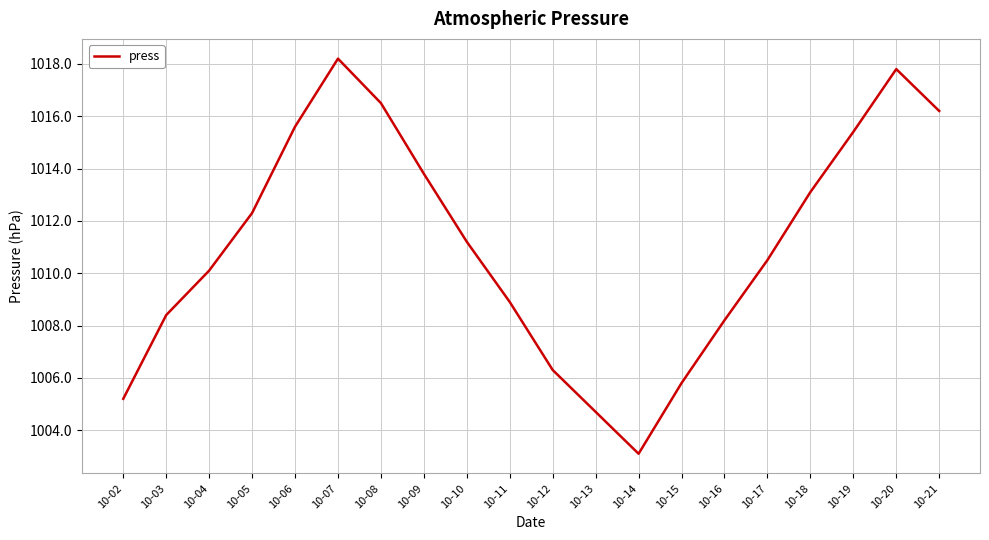

Between 10-21 and 10-14, which is larger?

10-21